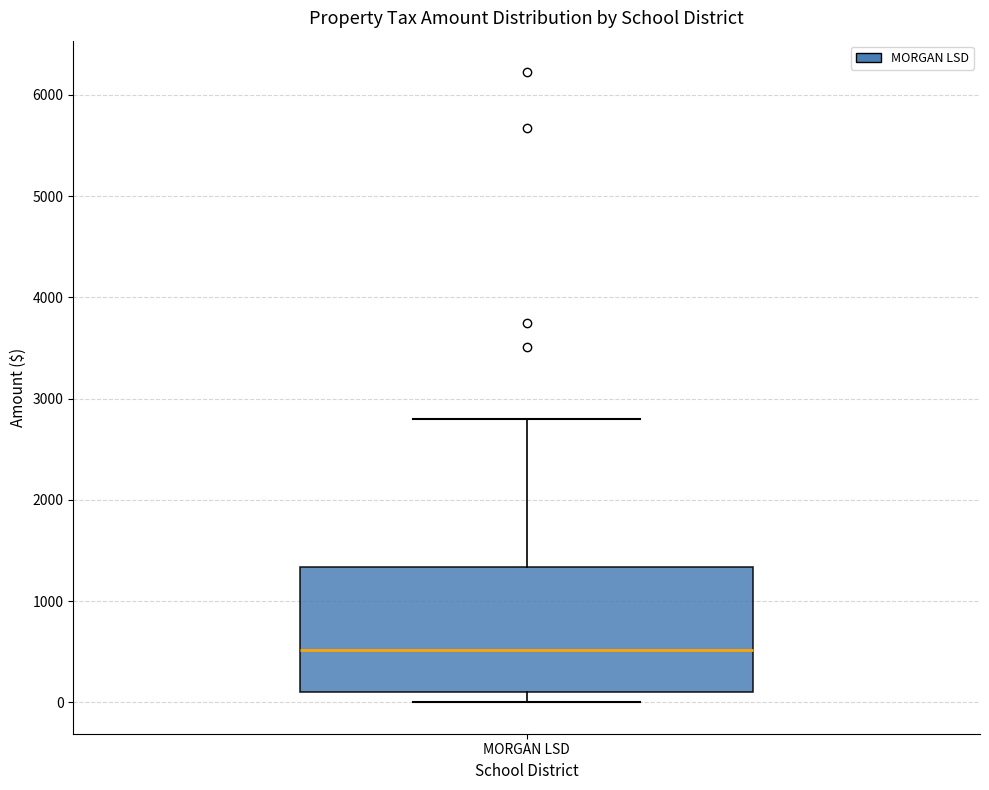

Where does the median line of the box for MORGAN LSD sit on the y-axis? The values are not printed on the chart, so give them approximately, as read against the axis.

500